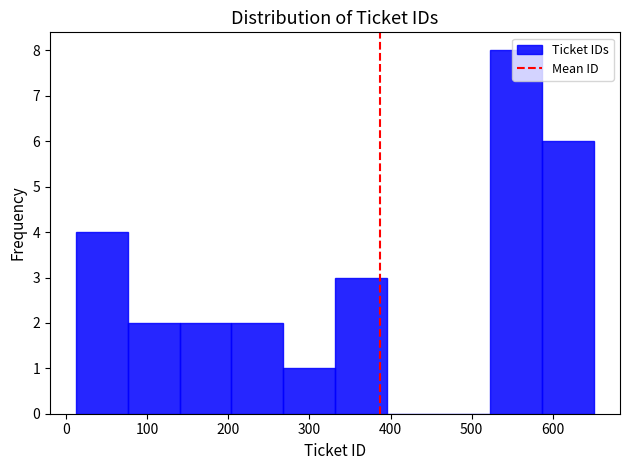

How tall is the bar that spans 10 to 80 on the x-axis? Neither the bar edges nor the heights are printed on the chart, so give them approximately, as read against the axes.

4